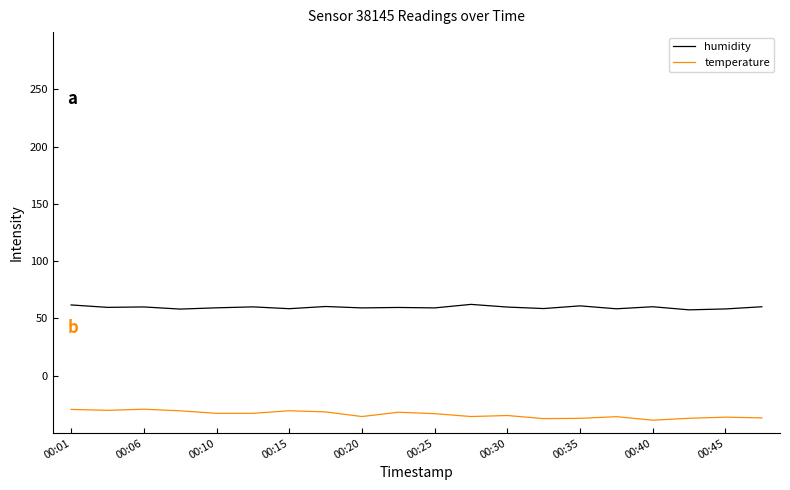

True or false: temperature and humidity intersect in this chart.

False